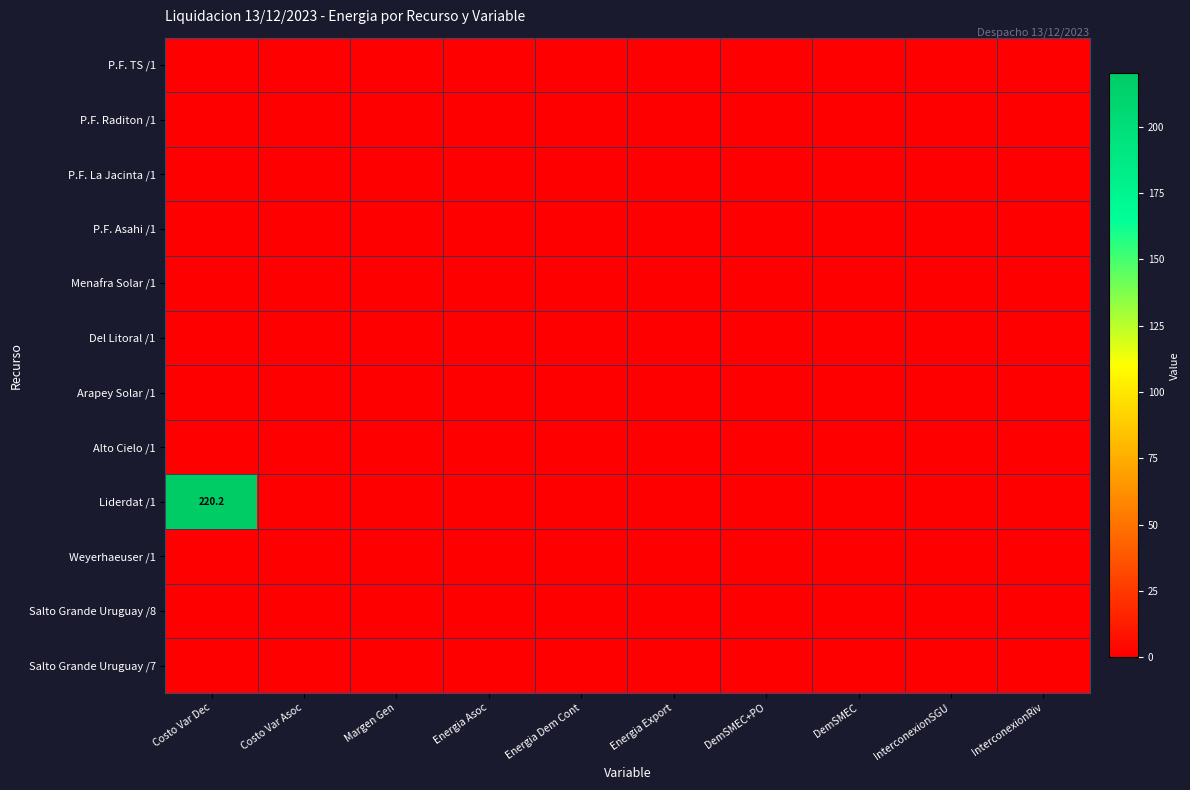

True or false: Weyerhaeuser /1 has a value of 0.0 at InterconexionRiv.

True